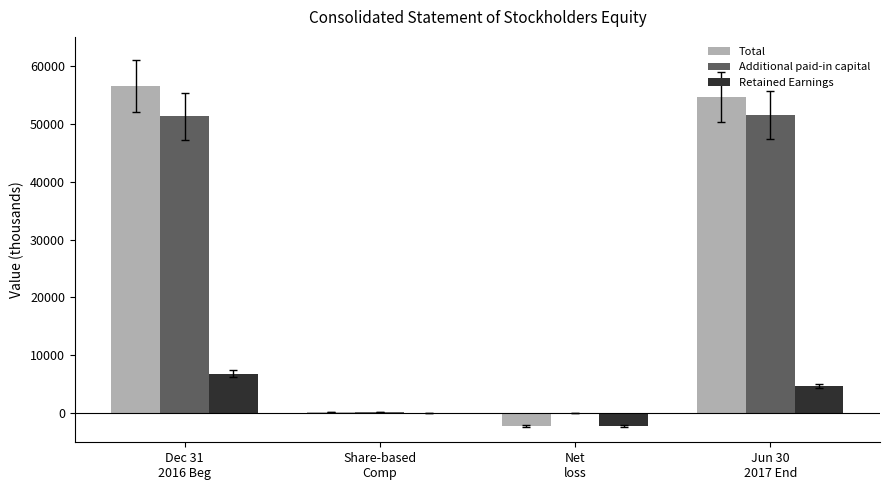

What is the highest value of the Additional paid-in capital series?

51540